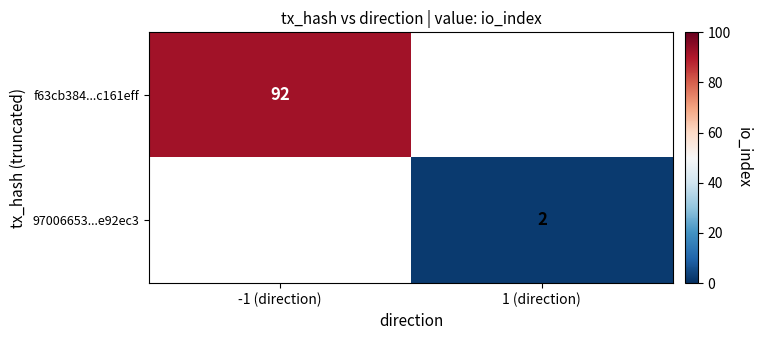

Count the number of data series in this chart.

2